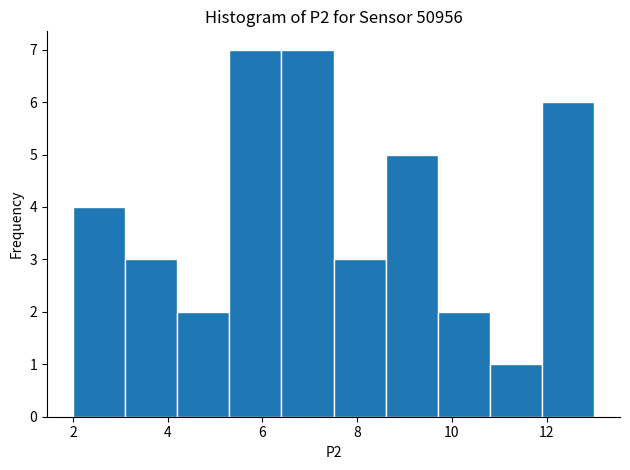

Reading left to right, list every bar in this chart as the range it spans on the x-axis followed by its height. Neither the bar edges nor the heights are printed on the chart, so give them approximately, as read against the axes.

2.0 to 3.1: 4
3.1 to 4.2: 3
4.2 to 5.3: 2
5.3 to 6.4: 7
6.4 to 7.5: 7
7.5 to 8.6: 3
8.6 to 9.7: 5
9.7 to 10.8: 2
10.8 to 11.9: 1
11.9 to 13.0: 6